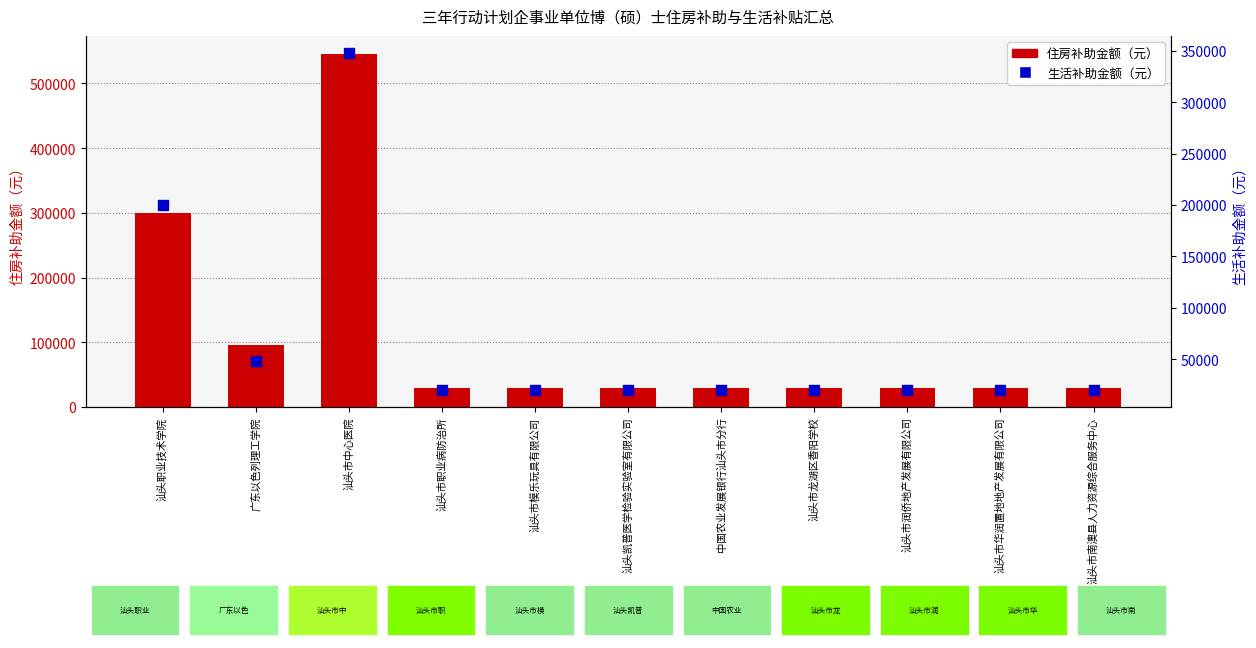

What is the difference between the maximum and second lowest values in the 生活补助金额（元） series?

328000